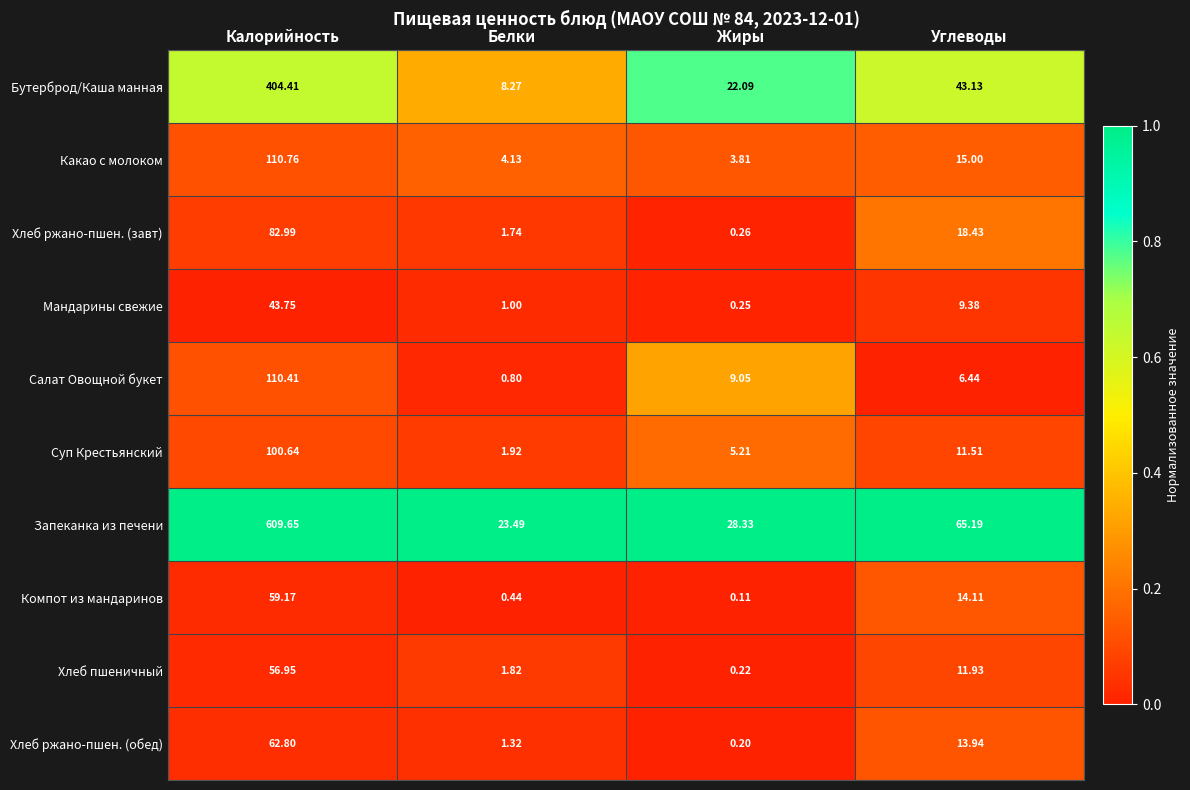

Which label corresponds to the largest value in the chart?

Калорийность